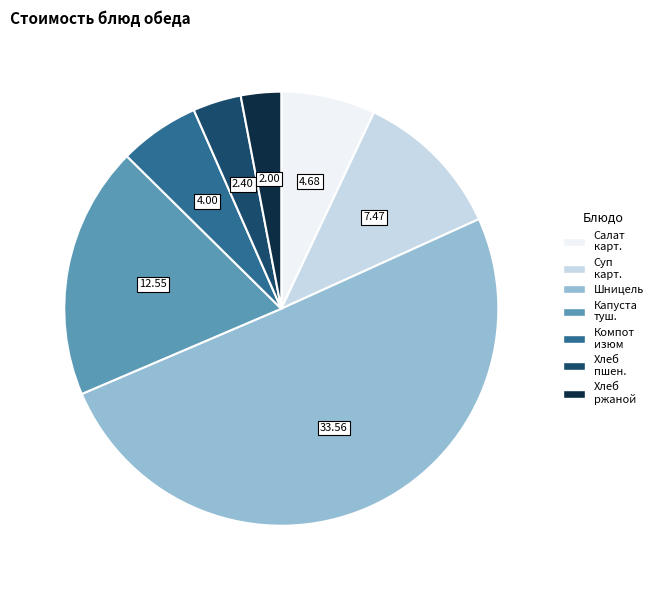

How many slices are in this pie chart?

7